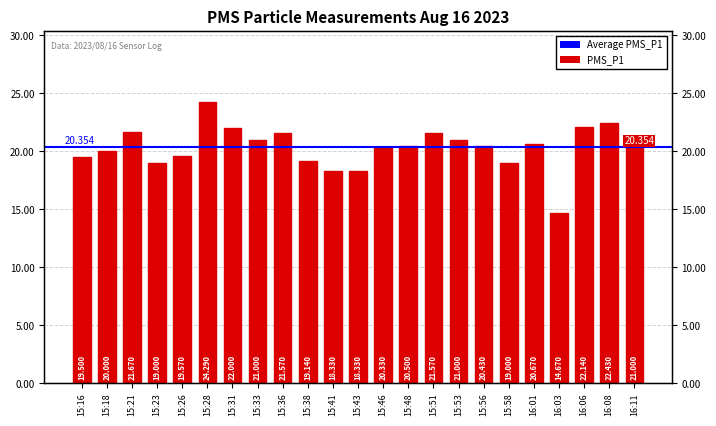

Approximately how many times larger is the value at 15:48 compared to 15:53?

1.0